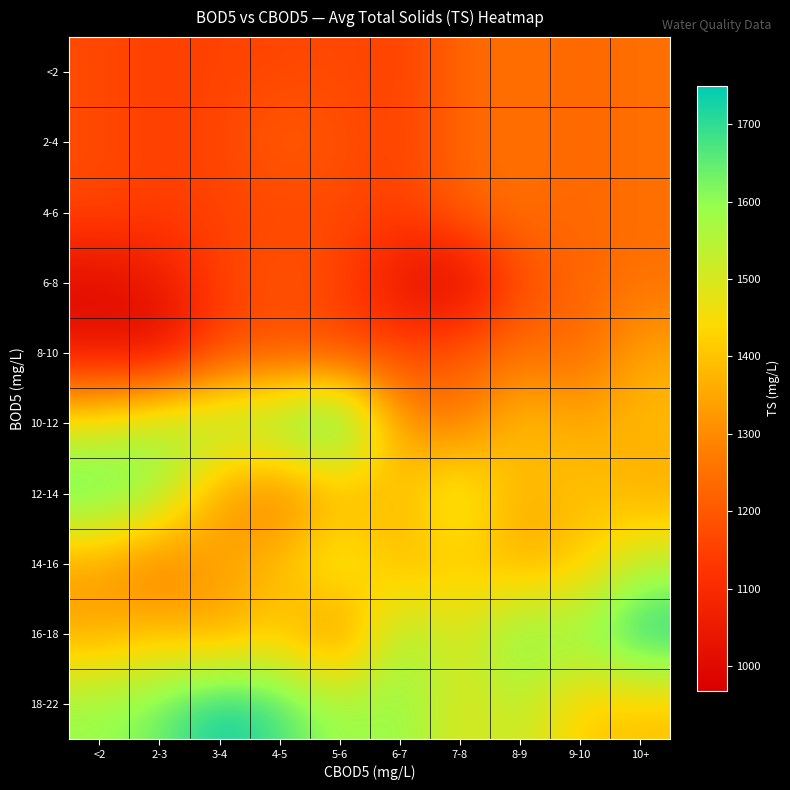

Reading left to right, list all the values displayed in this chart.

<2: <2=1170	2-3=1148	3-4=1158	4-5=1160	5-6=1172	6-7=1150	7-8=1226	8-9=1254	9-10=1228	10+=1250
2-4: <2=1170	2-3=1148	3-4=1158	4-5=1218	5-6=1186	6-7=1150	7-8=1226	8-9=1254	9-10=1228	10+=1250
4-6: <2=1170	2-3=1148	3-4=1158	4-5=1160	5-6=1172	6-7=1150	7-8=1226	8-9=1254	9-10=1228	10+=1250
6-8: <2=996	2-3=1044	3-4=1150	4-5=1200	5-6=1162	6-7=1026	7-8=968	8-9=1170	9-10=1228	10+=1250
8-10: <2=1032	2-3=992	3-4=1156	4-5=1172	5-6=1160	6-7=1162	7-8=1200	8-9=1254	9-10=1228	10+=1350
10-12: <2=1482	2-3=1578	3-4=1602	4-5=1636	5-6=1750	6-7=1326	7-8=1254	8-9=1412	9-10=1350	10+=1392
12-14: <2=1682	2-3=1592	3-4=1326	4-5=1254	5-6=1350	6-7=1392	7-8=1534	8-9=1356	9-10=1412	10+=1350
14-16: <2=1326	2-3=1254	3-4=1350	4-5=1392	5-6=1534	6-7=1356	7-8=1412	8-9=1350	9-10=1392	10+=1534
16-18: <2=1350	2-3=1392	3-4=1326	4-5=1412	5-6=1254	6-7=1592	7-8=1482	8-9=1636	9-10=1602	10+=1750
18-22: <2=1592	2-3=1636	3-4=1750	4-5=1682	5-6=1578	6-7=1602	7-8=1482	8-9=1534	9-10=1412	10+=1392